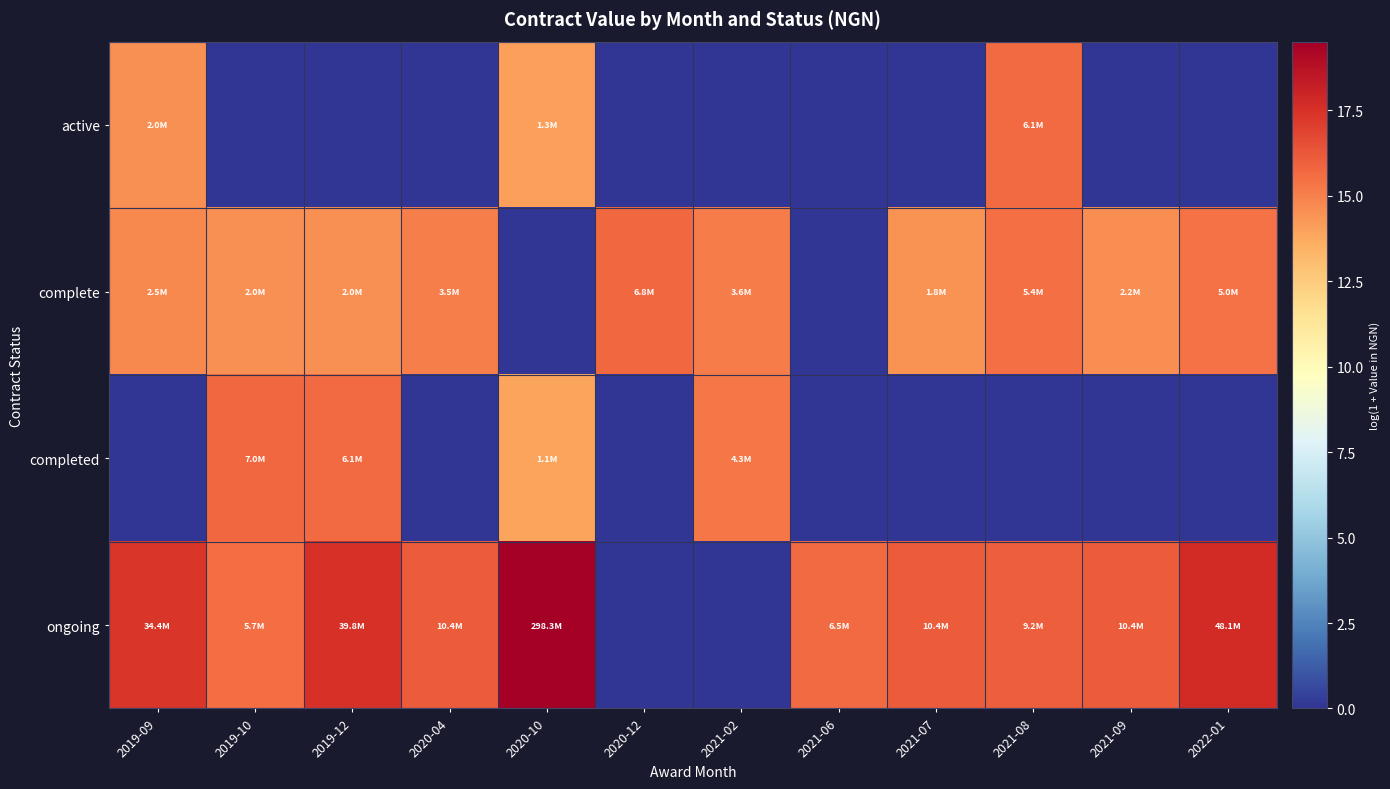

Which has a higher value, 2019-12 or 2021-08?

2021-08